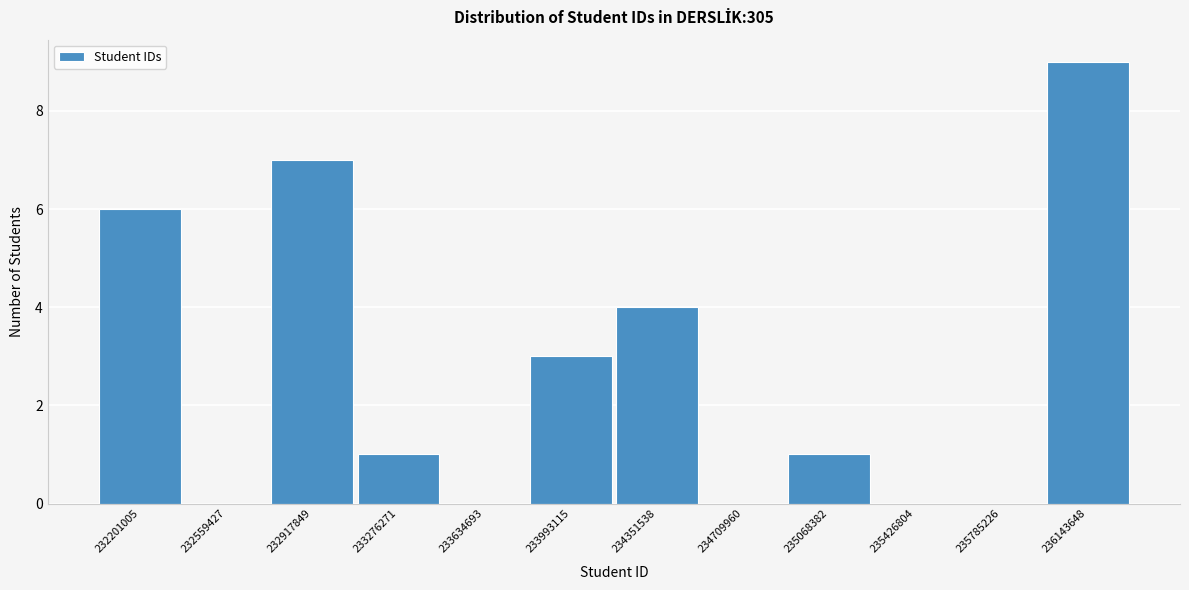

Reading left to right, extract all data points from this chart.

232201005=6	232559427=0	232917849=7	233276271=1	233634693=0	233993115=3	234351538=4	234709960=0	235068382=1	235426804=0	235785226=0	236143648=9